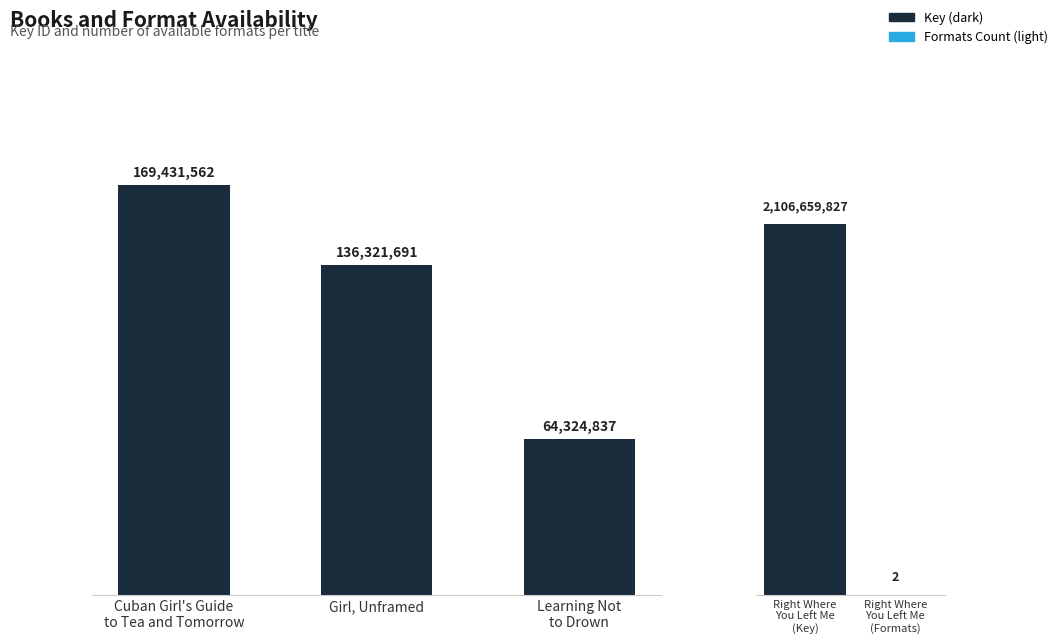

Rank the categories by value from lowest to highest.

Learning Not
to Drown, Girl, Unframed, Cuban Girl's Guide
to Tea and Tomorrow